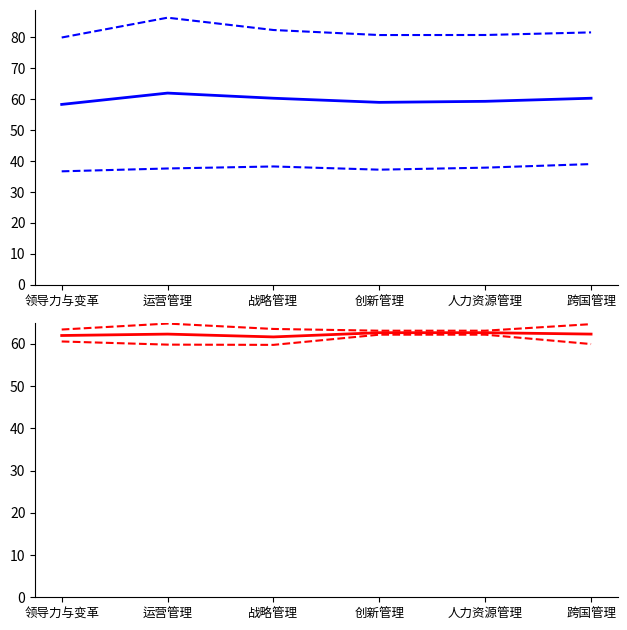

True or false: red_upper has more than 2 interior local peaks.

False